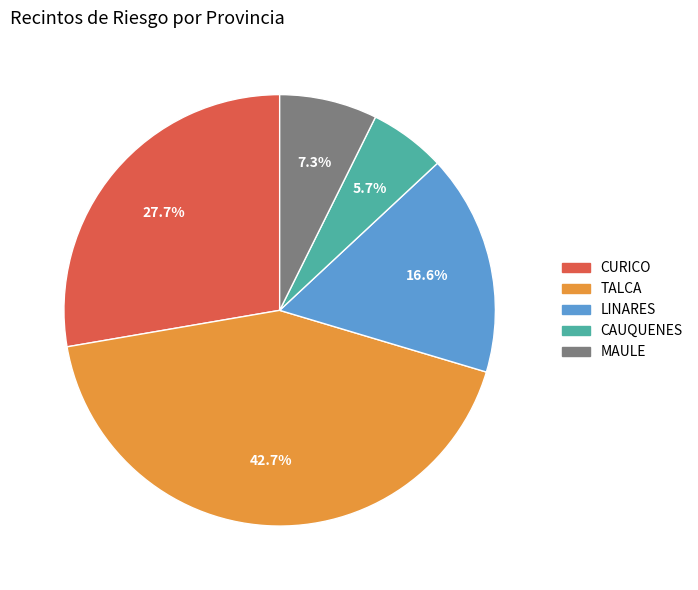

Is there any slice that represents more than half of the pie?

No